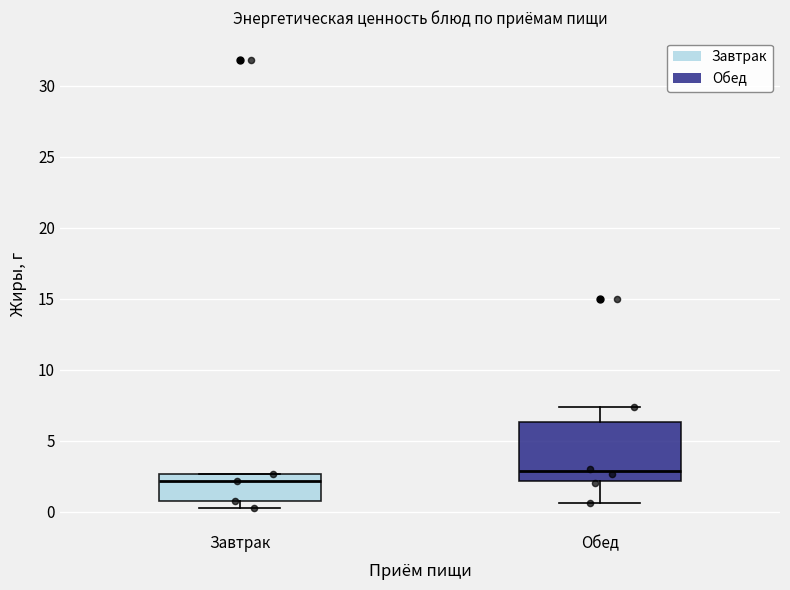

Where does the upper whisker of the box for Обед end on the y-axis? The values are not printed on the chart, so give them approximately, as read against the axis.

7.5